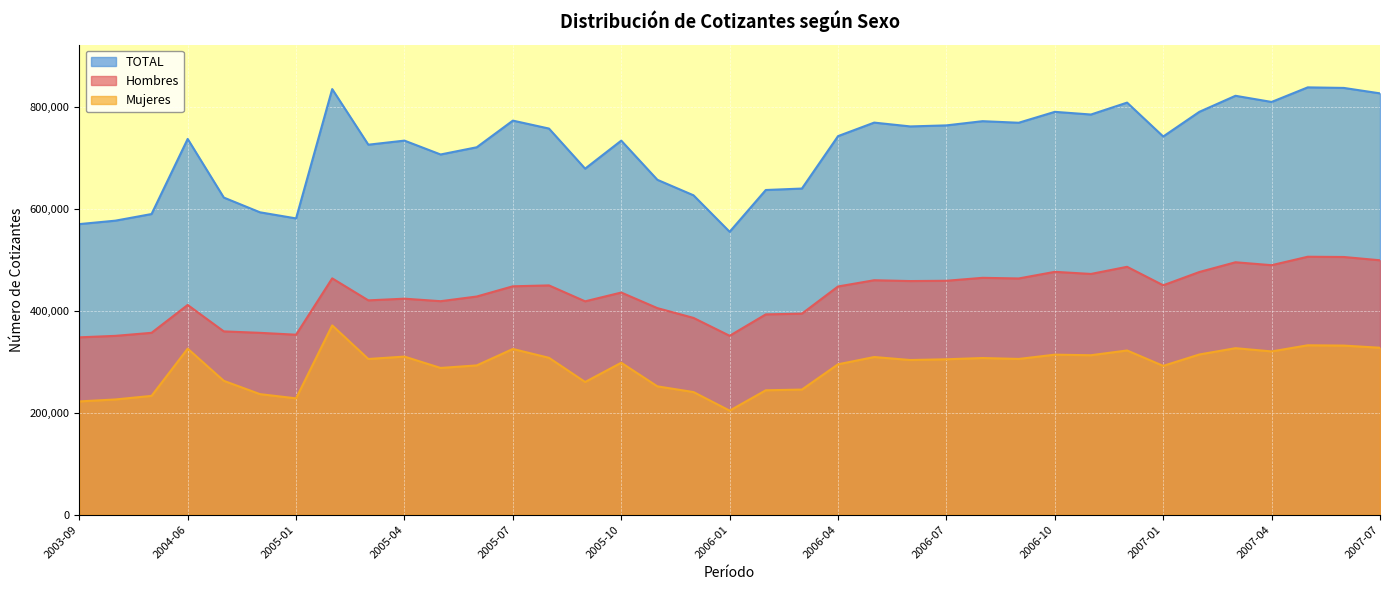

True or false: TOTAL has more than 1 interior local peaks.

True